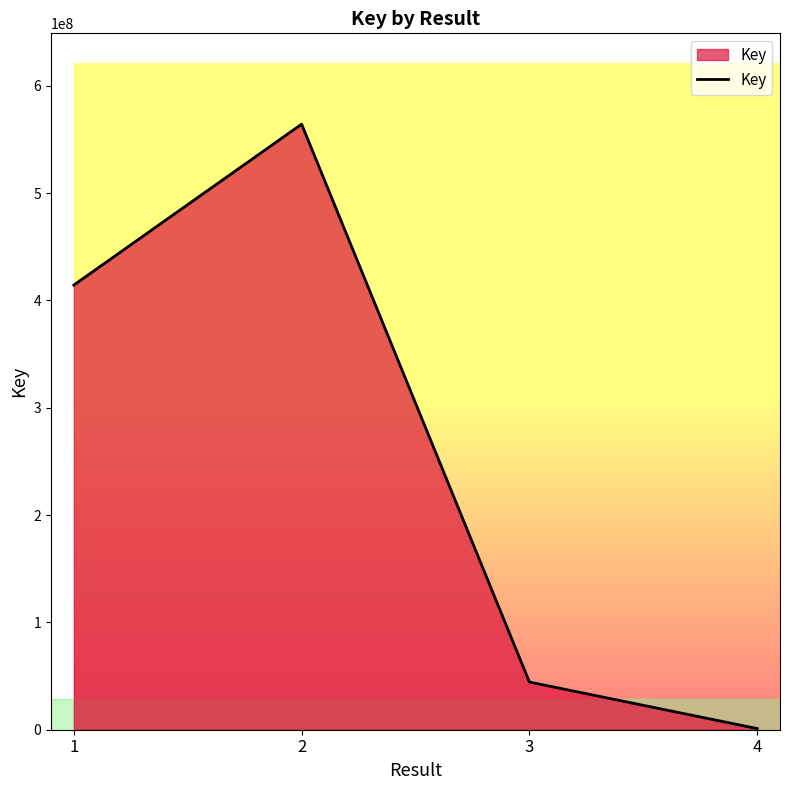

Which category has the lowest value across all series?

4